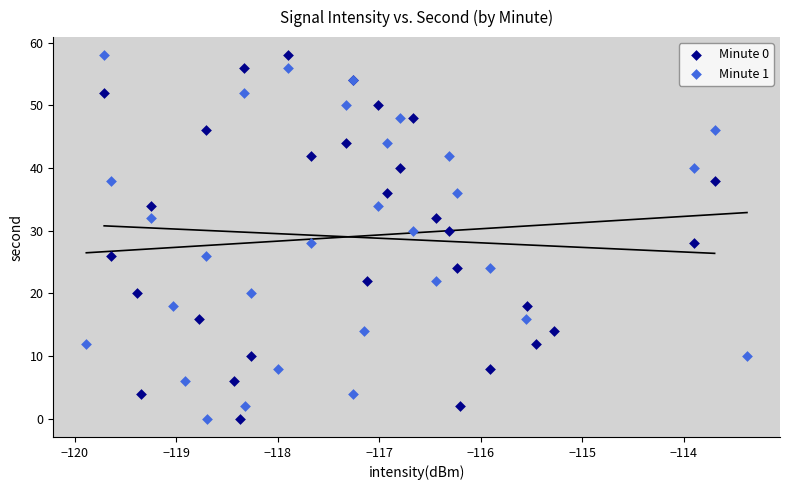

What are all the series names shown in the legend?

Minute 0, Minute 1